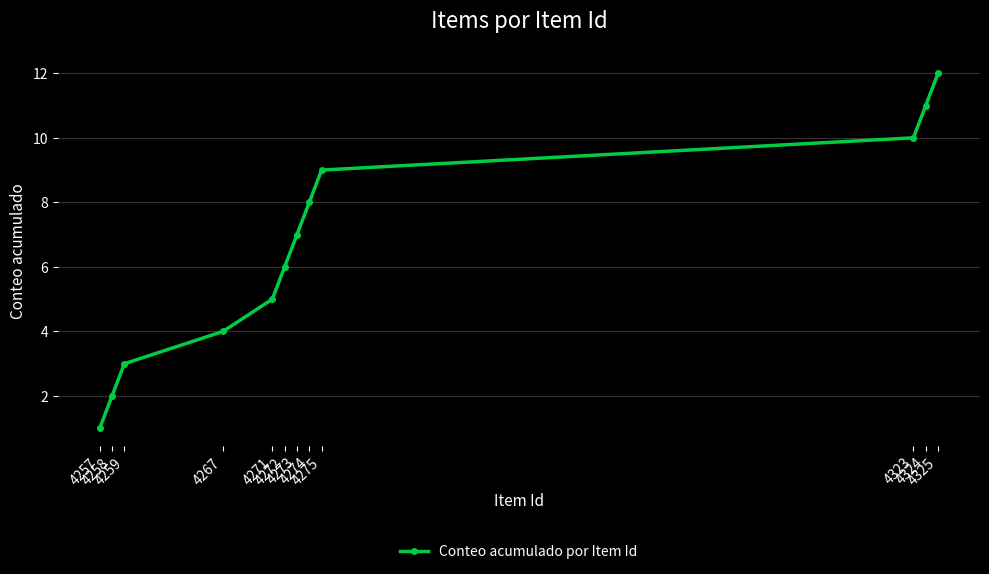

List the labels in order of value, largest first.

4325, 4324, 4323, 4275, 4274, 4273, 4272, 4271, 4267, 4259, 4258, 4257